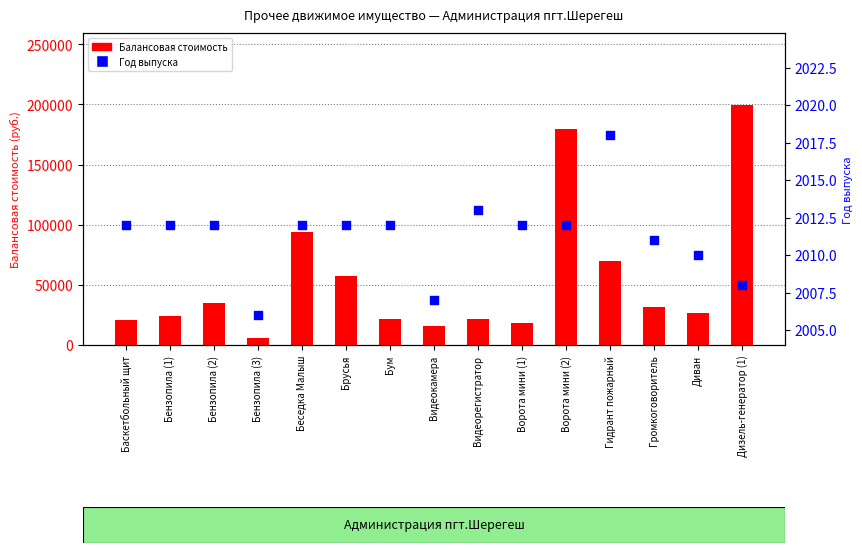

What is the total value across all series at Видеокамера?

17457.0